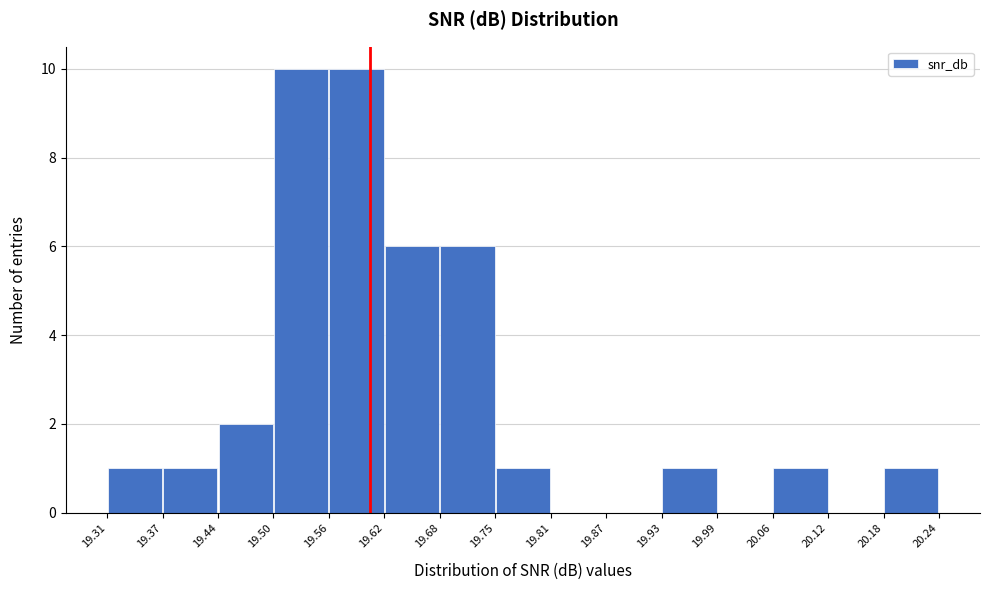

Reading left to right, transcribe this chart: for each bar, give the range it covers on the x-axis and its height. The values are not printed on the chart, so give them approximately, as read against the axis.

19.31 to 19.37: 1
19.37 to 19.44: 1
19.44 to 19.50: 2
19.50 to 19.56: 10
19.56 to 19.62: 10
19.62 to 19.68: 6
19.68 to 19.75: 6
19.75 to 19.81: 1
19.81 to 19.87: 0
19.87 to 19.93: 0
19.93 to 19.99: 1
19.99 to 20.06: 0
20.06 to 20.12: 1
20.12 to 20.18: 0
20.18 to 20.24: 1